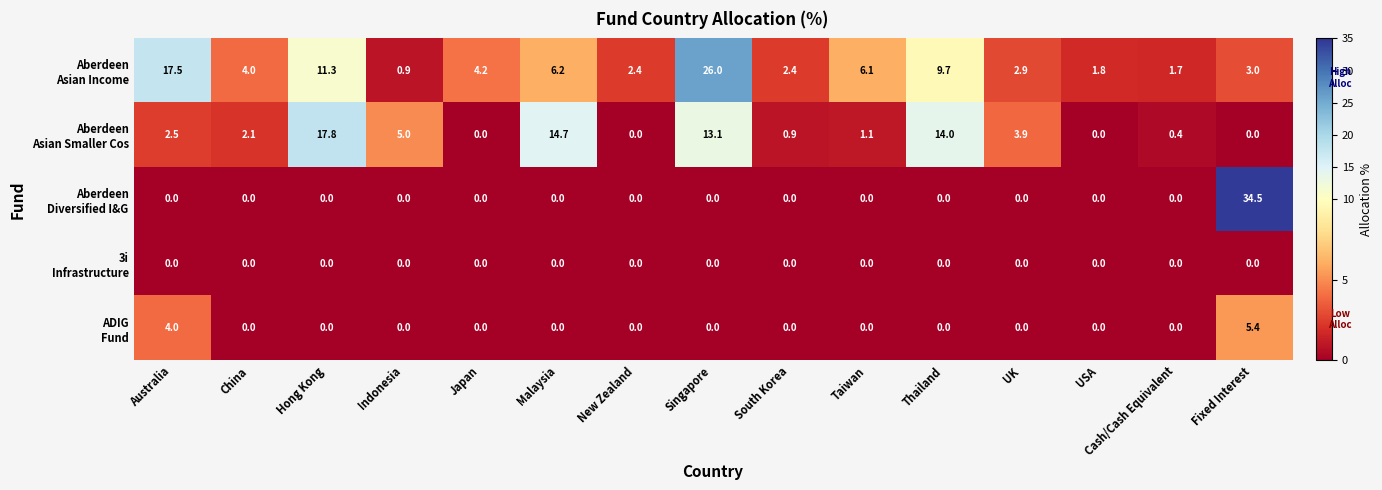

At how many categories does at least one series exceed 1?

15